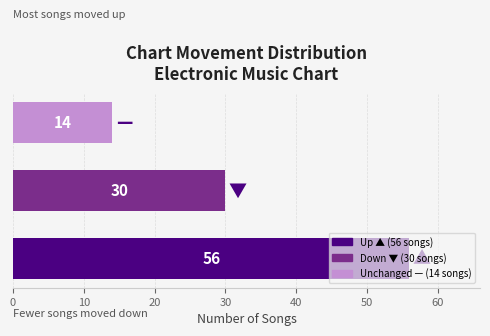

Are the bars grouped side by side (vs. stacked)?

No